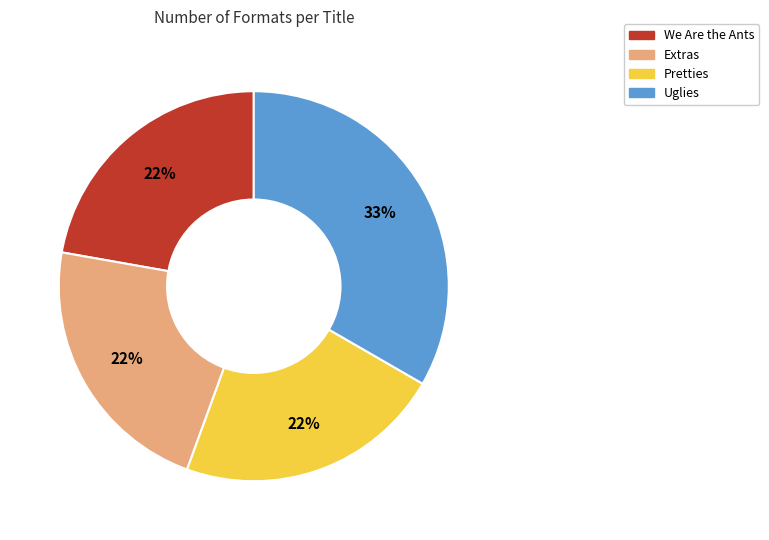

Count the number of slices in the pie.

4